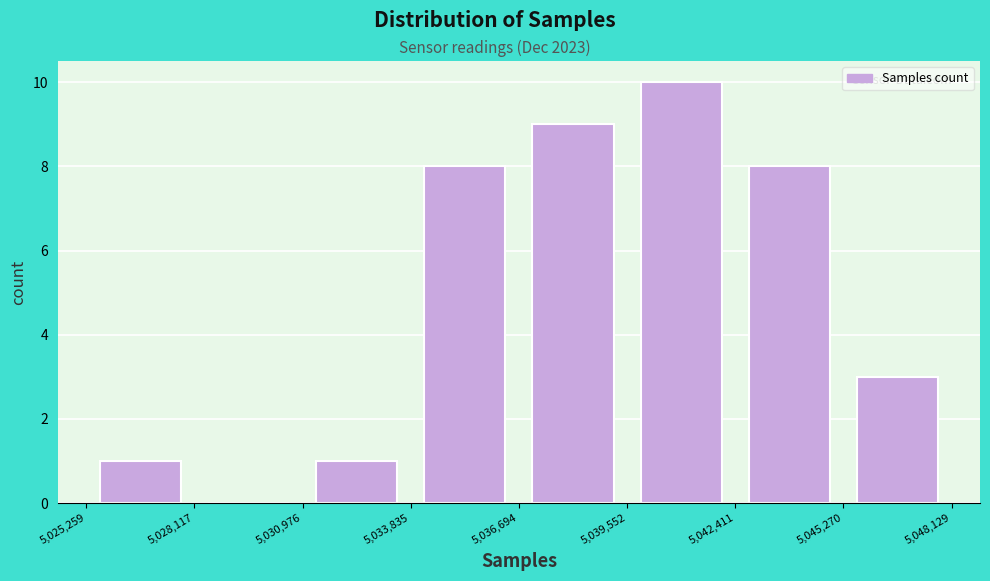

How tall is the bar that spans 5,039,552 to 5,042,411 on the x-axis? The values are not printed on the chart, so give them approximately, as read against the axis.

10